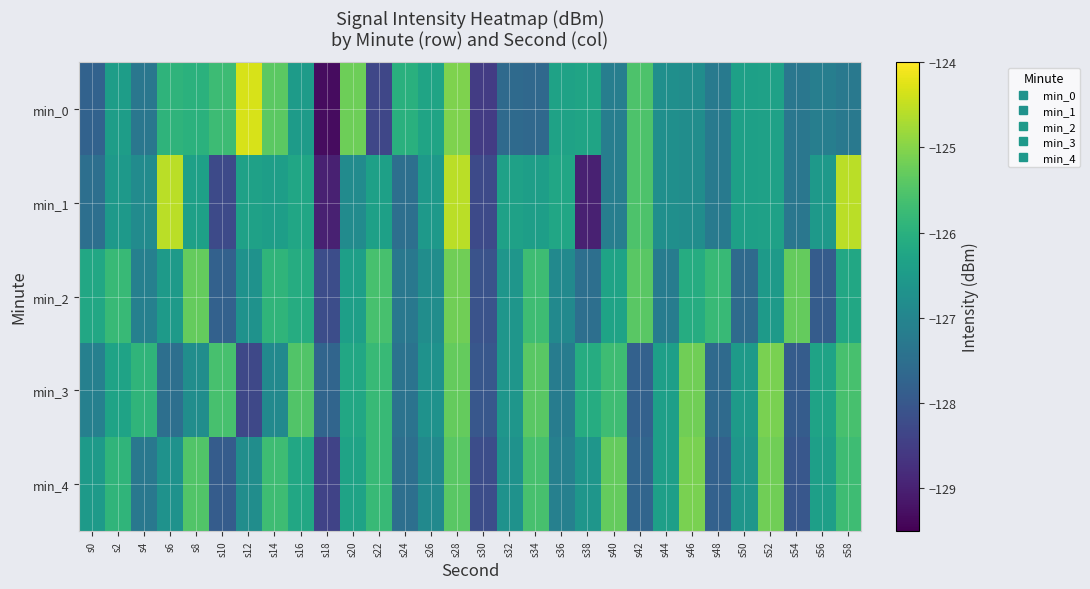

Reading left to right, list all the values displayed in this chart.

min_0: s0=-127.8	s2=-126.4	s4=-127.3	s6=-125.9	s8=-126.0	s10=-125.7	s12=-124.3	s14=-125.4	s16=-126.5	s18=-129.3	s20=-125.2	s22=-128.3	s24=-126.0	s26=-126.3	s28=-125.1	s30=-128.5	s32=-127.6	s34=-127.6	s36=-126.3	s38=-126.3	s40=-127.1	s42=-125.5	s44=-126.8	s46=-126.8	s48=-127.2	s50=-126.4	s52=-126.4	s54=-127.3	s56=-127.1	s58=-127.3
min_1: s0=-127.5	s2=-126.5	s4=-126.8	s6=-124.6	s8=-126.4	s10=-128.3	s12=-126.4	s14=-126.4	s16=-126.3	s18=-129.0	s20=-126.8	s22=-126.4	s24=-127.5	s26=-126.5	s28=-124.6	s30=-128.3	s32=-126.4	s34=-126.4	s36=-126.3	s38=-129.0	s40=-127.1	s42=-125.5	s44=-126.8	s46=-126.8	s48=-127.2	s50=-126.4	s52=-126.4	s54=-127.3	s56=-126.5	s58=-124.6
min_2: s0=-126.2	s2=-125.8	s4=-127.1	s6=-126.5	s8=-125.3	s10=-127.8	s12=-126.7	s14=-125.9	s16=-126.1	s18=-128.2	s20=-126.4	s22=-125.6	s24=-127.3	s26=-126.8	s28=-125.2	s30=-128.1	s32=-126.6	s34=-125.7	s36=-126.9	s38=-127.5	s40=-126.3	s42=-125.4	s44=-127.2	s46=-126.1	s48=-125.8	s50=-127.6	s52=-126.5	s54=-125.3	s56=-127.9	s58=-126.2
min_3: s0=-127.1	s2=-126.3	s4=-125.9	s6=-127.5	s8=-126.8	s10=-125.6	s12=-128.3	s14=-126.9	s16=-125.5	s18=-127.7	s20=-126.2	s22=-125.8	s24=-127.4	s26=-126.7	s28=-125.3	s30=-128.0	s32=-126.6	s34=-125.4	s36=-127.2	s38=-126.1	s40=-125.7	s42=-127.8	s44=-126.4	s46=-125.2	s48=-127.6	s50=-126.5	s52=-125.1	s54=-127.9	s56=-126.3	s58=-125.6
min_4: s0=-126.5	s2=-125.9	s4=-127.3	s6=-126.7	s8=-125.5	s10=-127.9	s12=-126.8	s14=-125.7	s16=-126.2	s18=-128.4	s20=-126.3	s22=-125.8	s24=-127.5	s26=-126.9	s28=-125.4	s30=-128.2	s32=-126.7	s34=-125.6	s36=-127.1	s38=-126.6	s40=-125.3	s42=-127.7	s44=-126.4	s46=-125.1	s48=-127.8	s50=-126.6	s52=-125.2	s54=-128.0	s56=-126.4	s58=-125.7